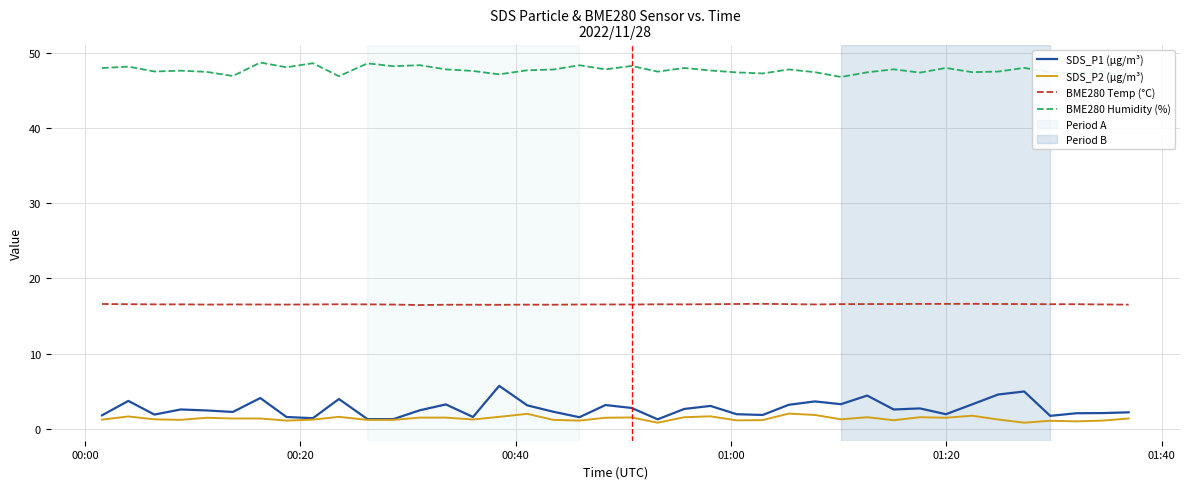

True or false: SDS_P2 (µg/m³) and BME280 Temp (°C) cross at least once.

False